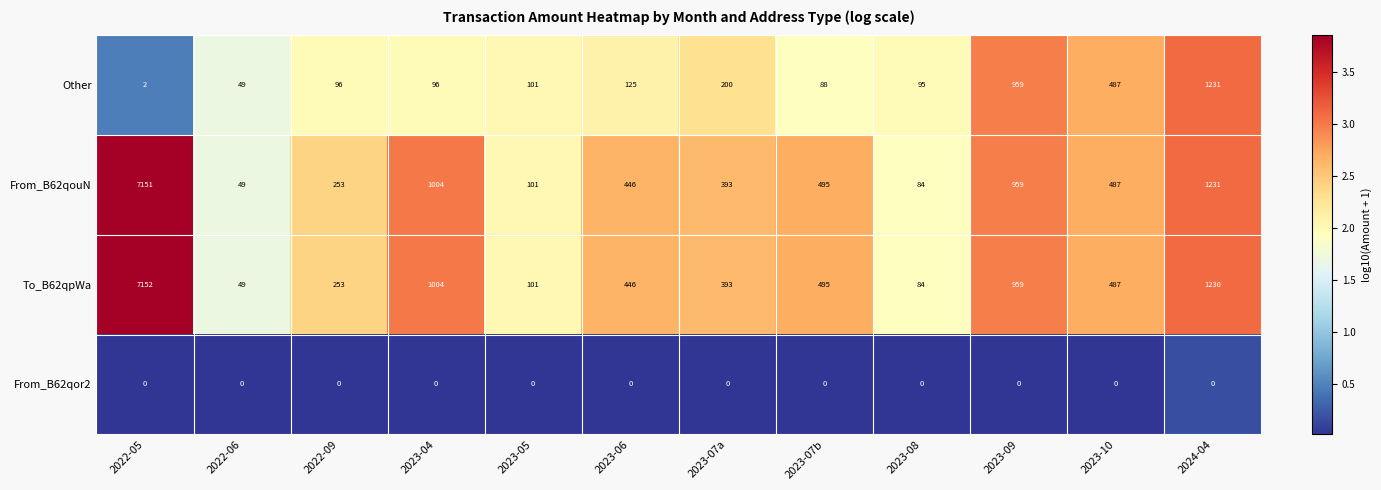

List the series in order of their peak value, highest first.

To_B62qpWa, From_B62qouN, Other, From_B62qor2